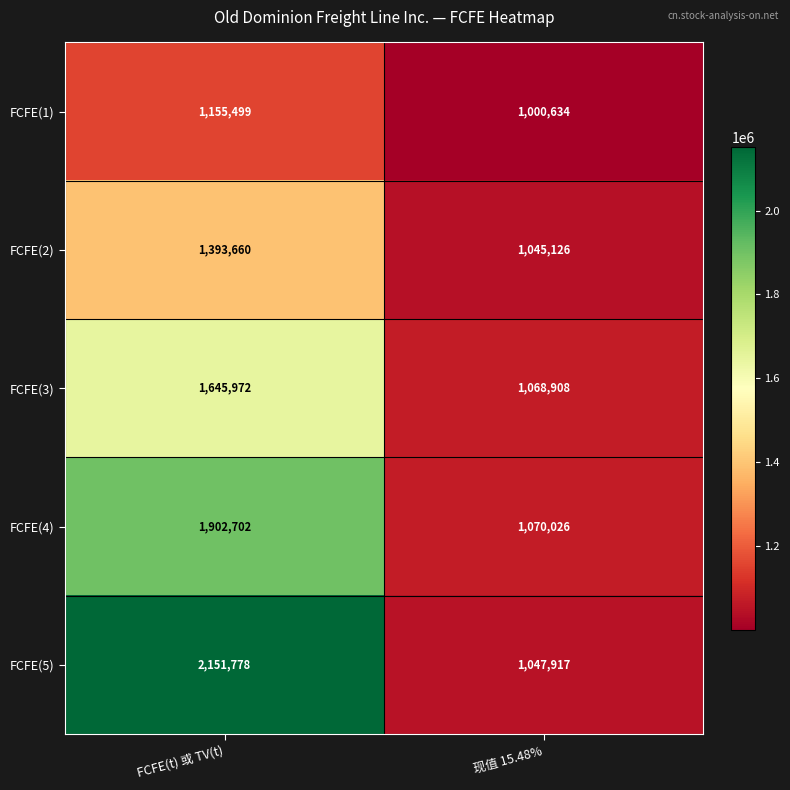

What is the sum of all FCFE(4) values?

2972728